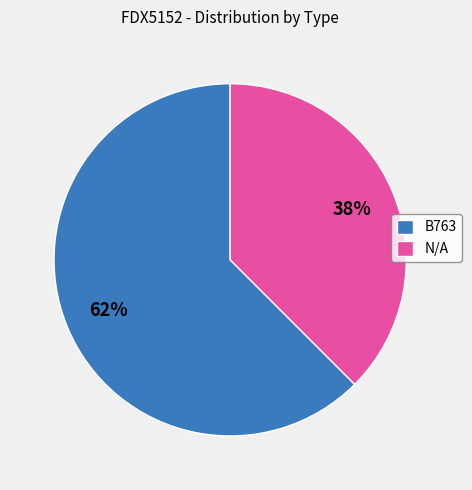

What is the ratio of the value at N/A to the value at B763?

0.6